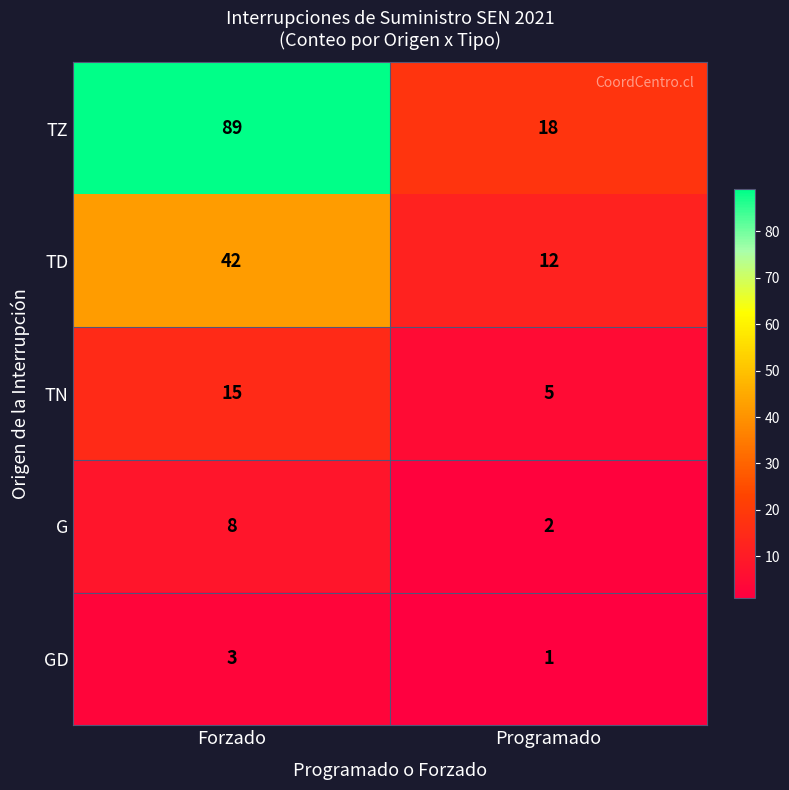

Between Forzado and Programado, which series saw the biggest shift?

TZ